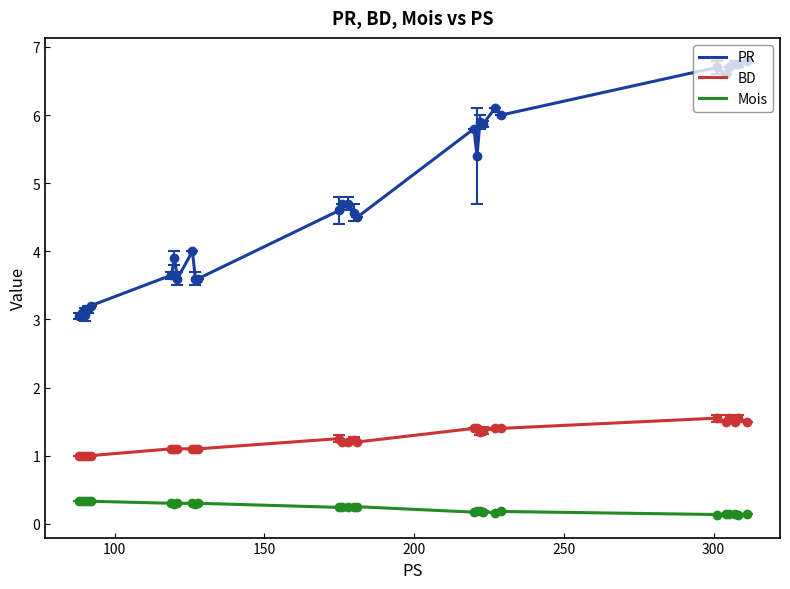

Which series has the widest spread of values?

PR